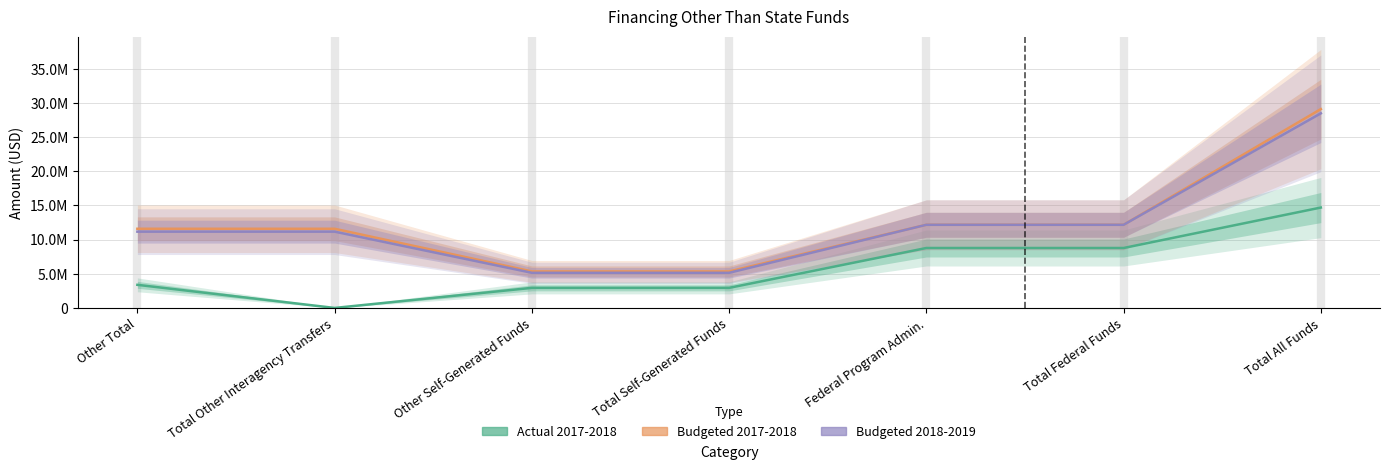

At which label does Budgeted 2017-2018 reach its peak?

Total All Funds